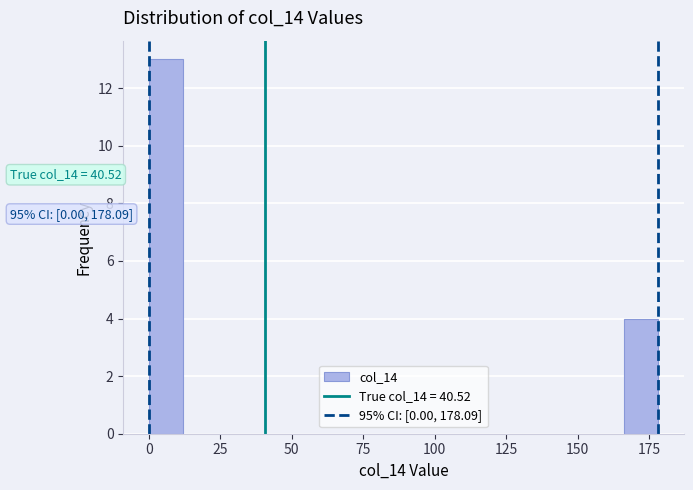

Read against the x-axis, roughly where is the centre of the tallest bar?

5